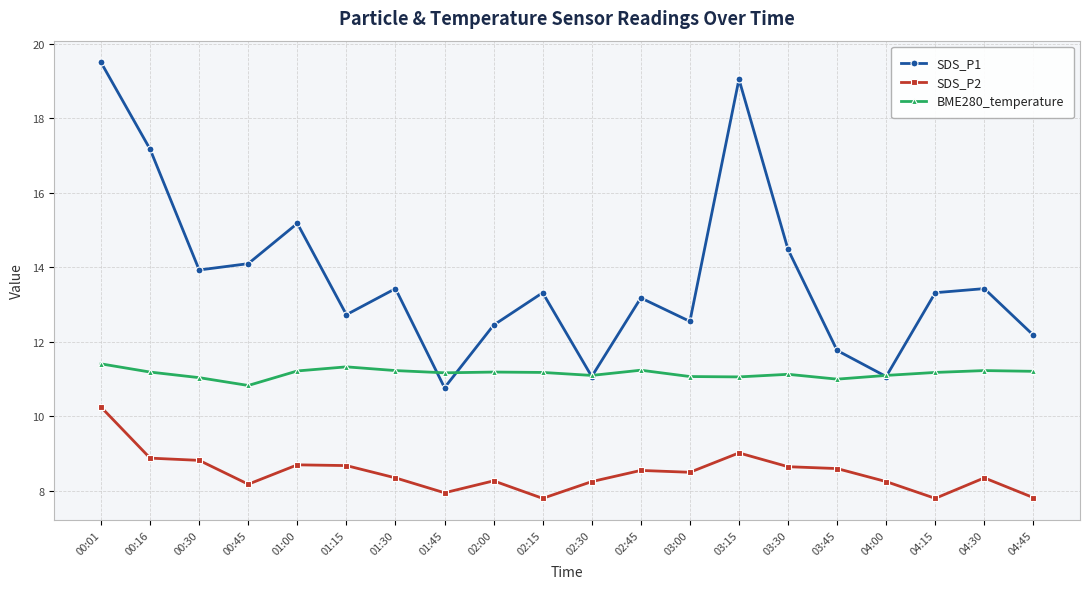

Which series has the largest range (max minus min)?

SDS_P1